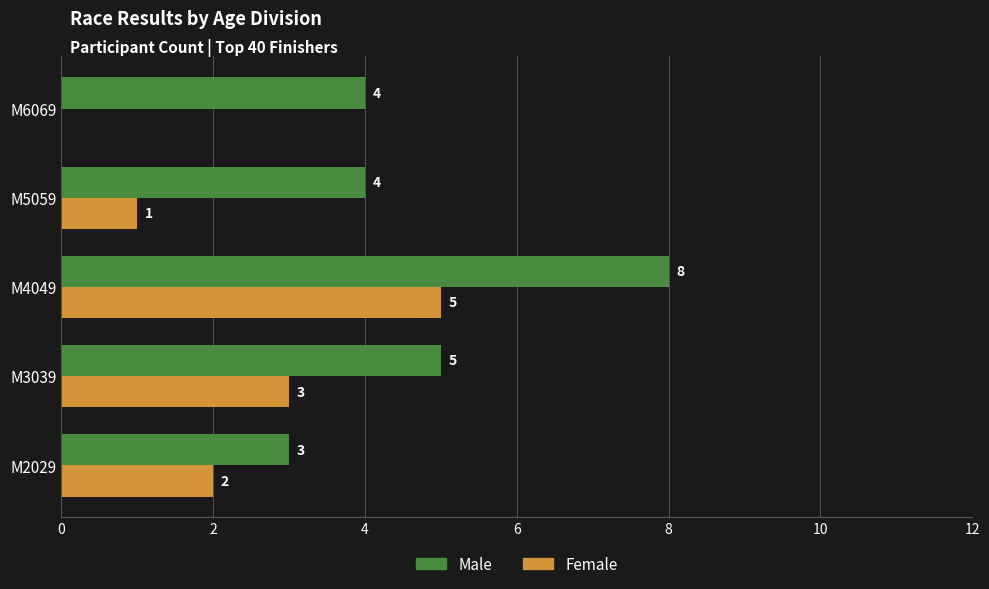

Where is Female nearest to the value 2?

M2029